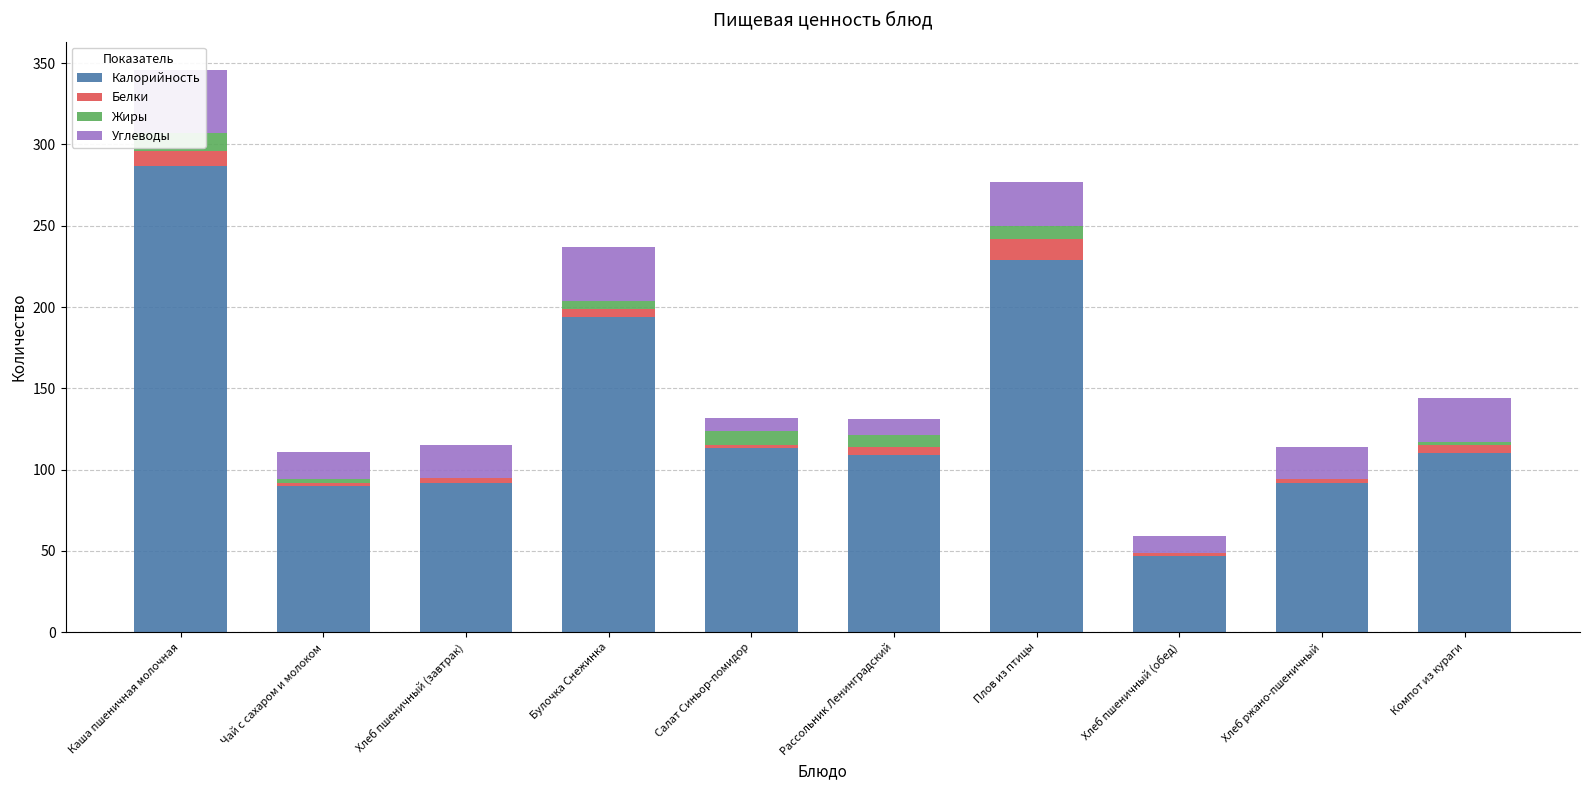

How many groups of bars are there?

10